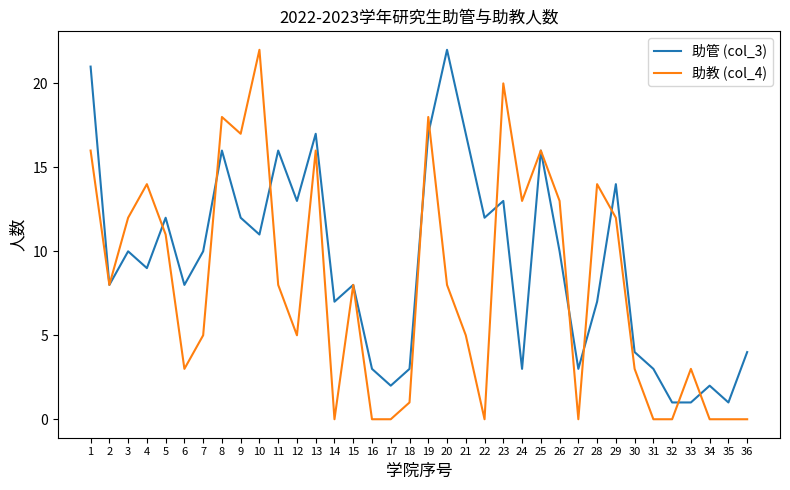

Which series has the largest total across all categories?

助管 (col_3)